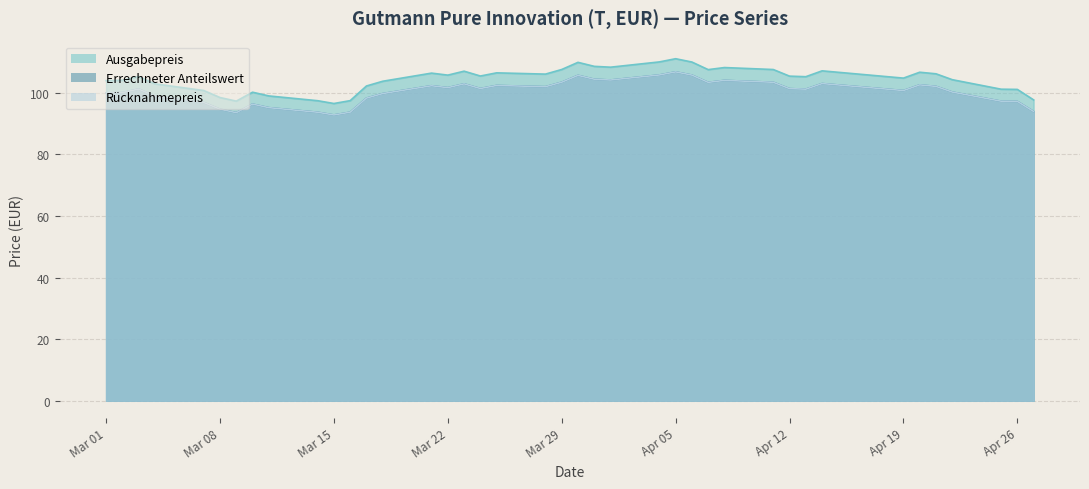

Rank the series by their maximum value, from lowest to highest.

Errechneter Anteilswert, Rücknahmepreis, Ausgabepreis